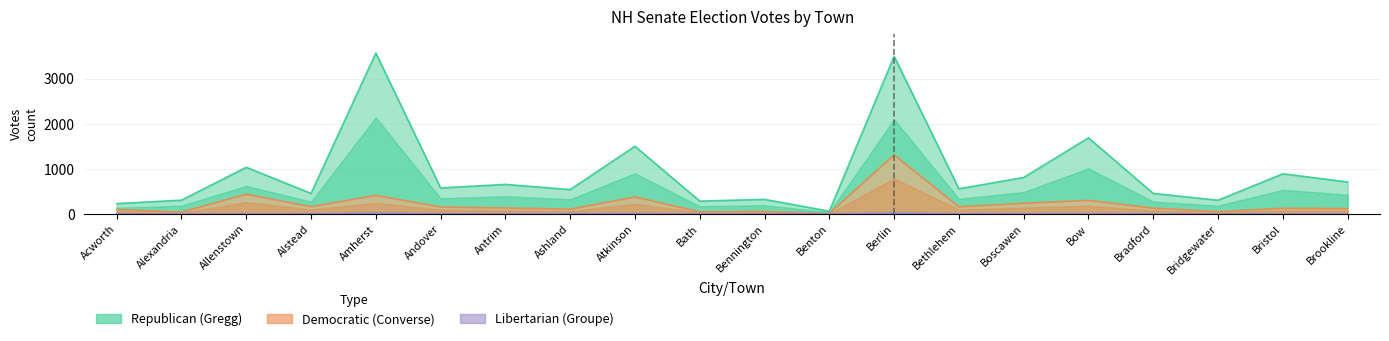

True or false: Libertarian (Groupe) and Democratic (Converse) intersect in this chart.

False